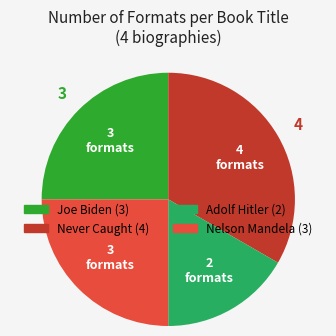

Is there any slice that represents more than half of the pie?

No